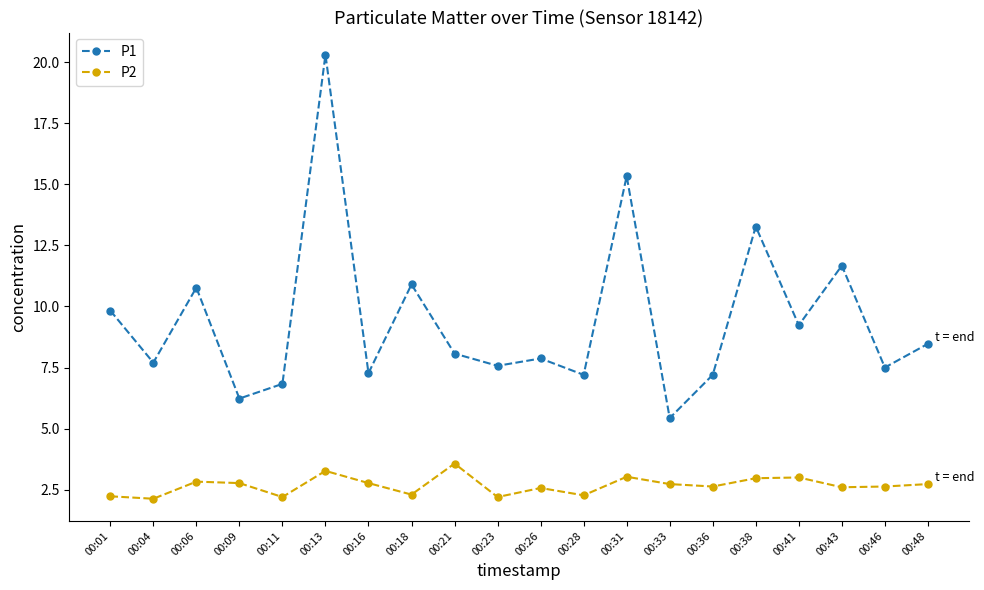

Rank the series by their maximum value, from lowest to highest.

P2, P1